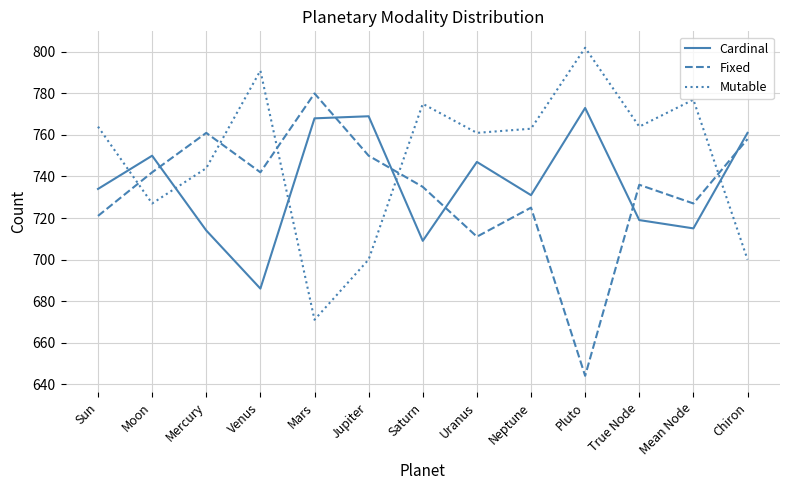

List the series in order of their peak value, highest first.

Mutable, Fixed, Cardinal